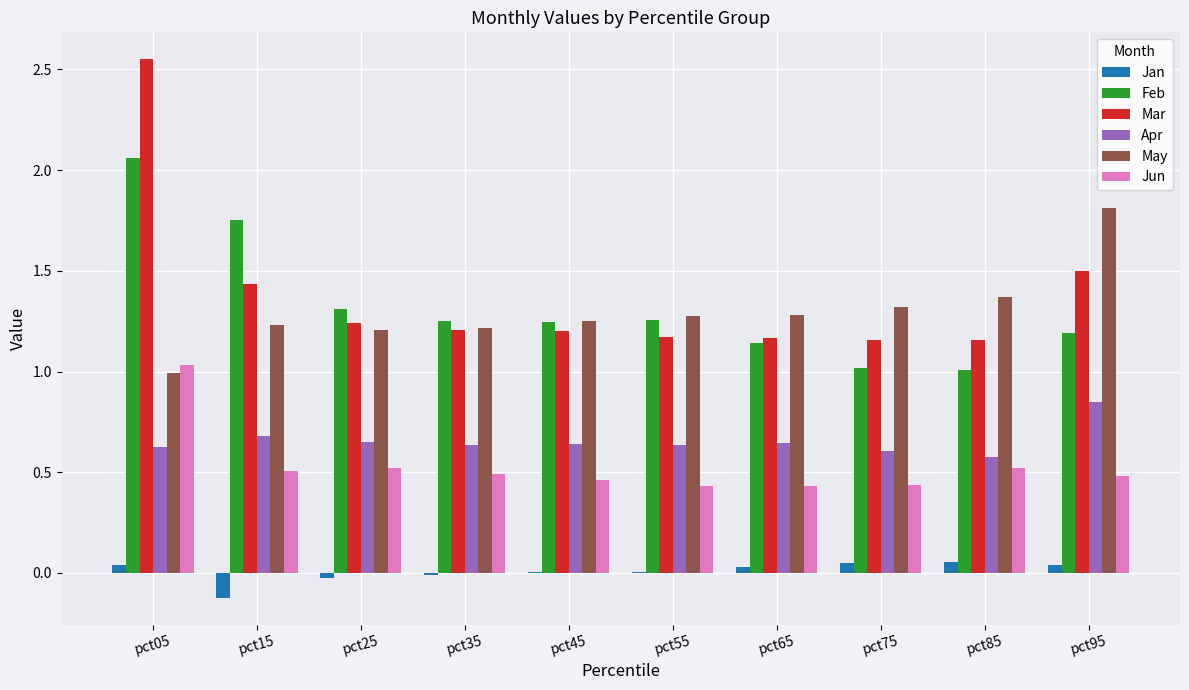

Is it true that Mar equals 0.3 at pct15?

False